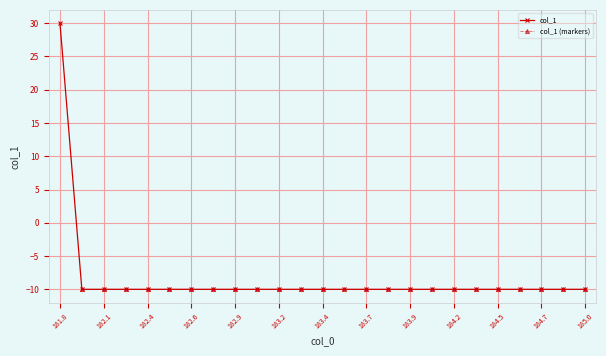

Is it true that col_1 equals -16 at 183.4?

False